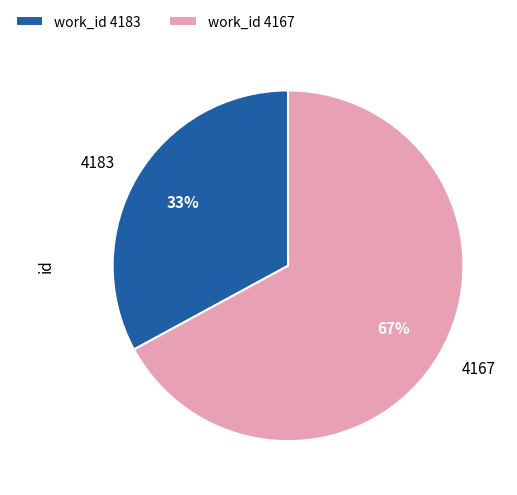

Which category has the biggest portion of the pie?

4167